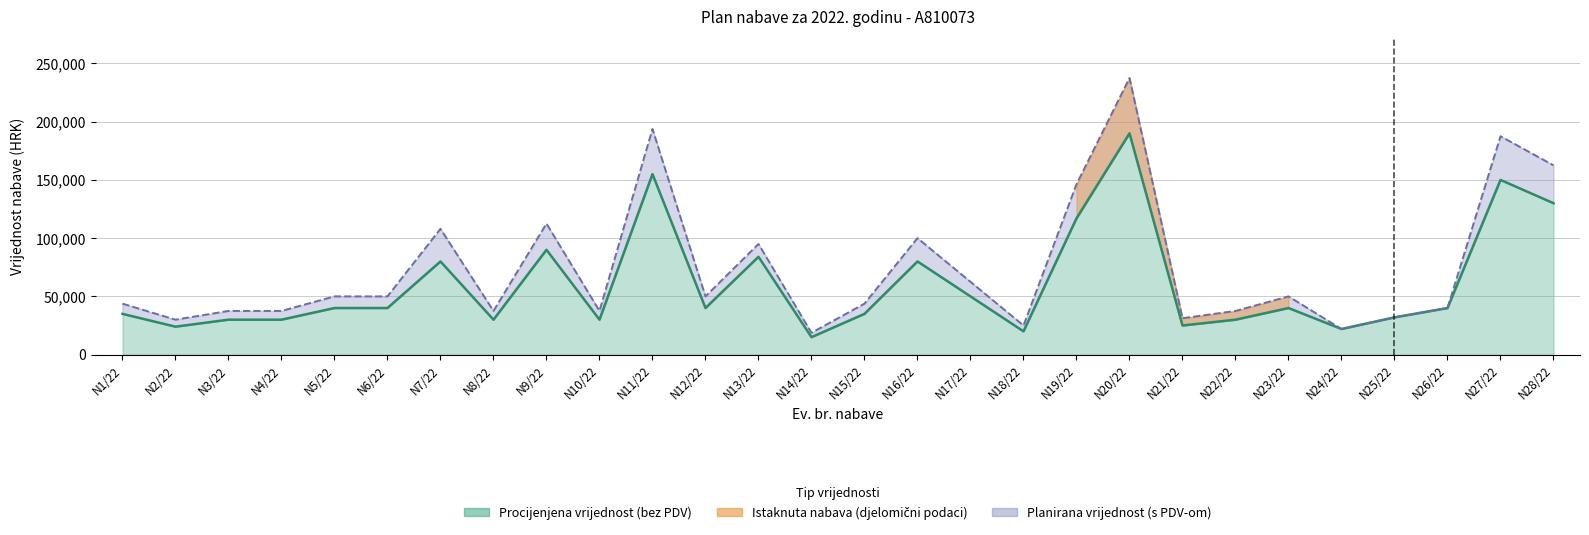

What is the difference between the highest and lowest values at N5/22?

10000